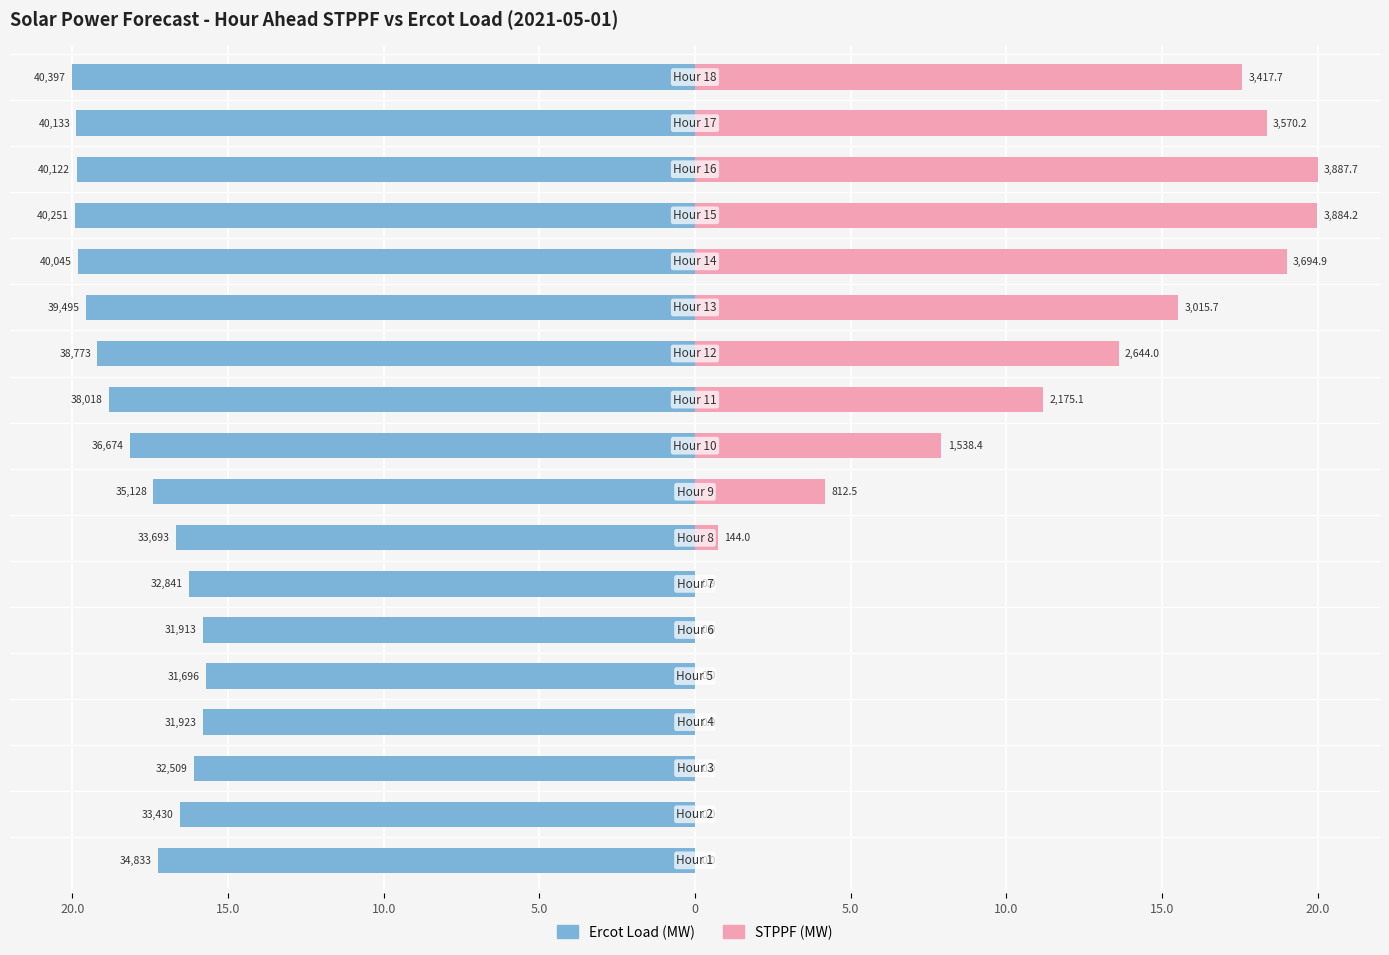

The value of Ercot Load (MW) at 20.0 is -26.8. True or false?

False